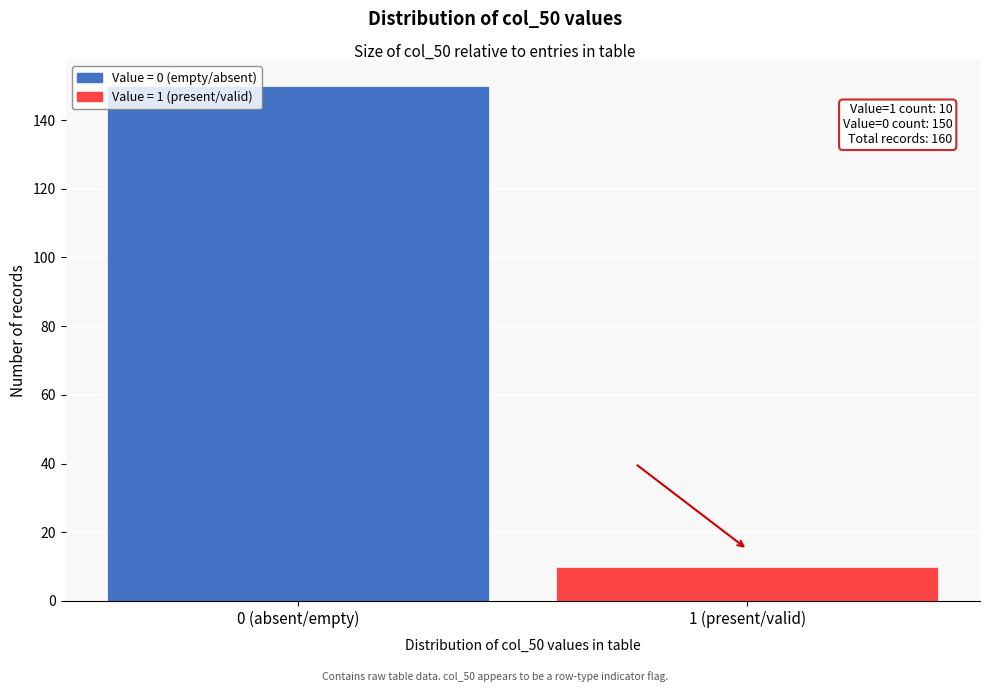

Reading left to right, transcribe all the data shown in this chart.

150	10